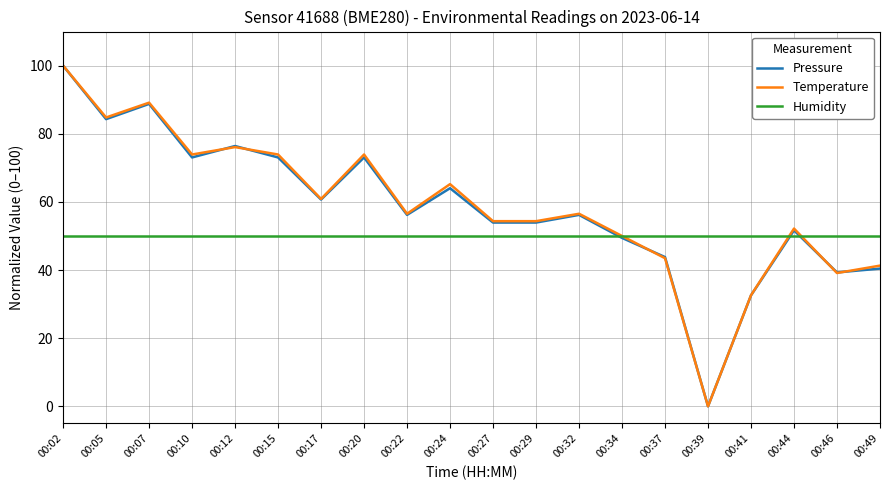

At which category does the chart reach its peak across all series?

00:02